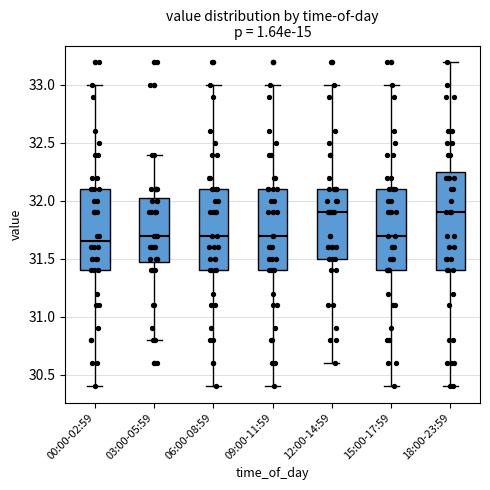

Which box is the tallest, from its lower edge to its upper edge?

18:00-23:59